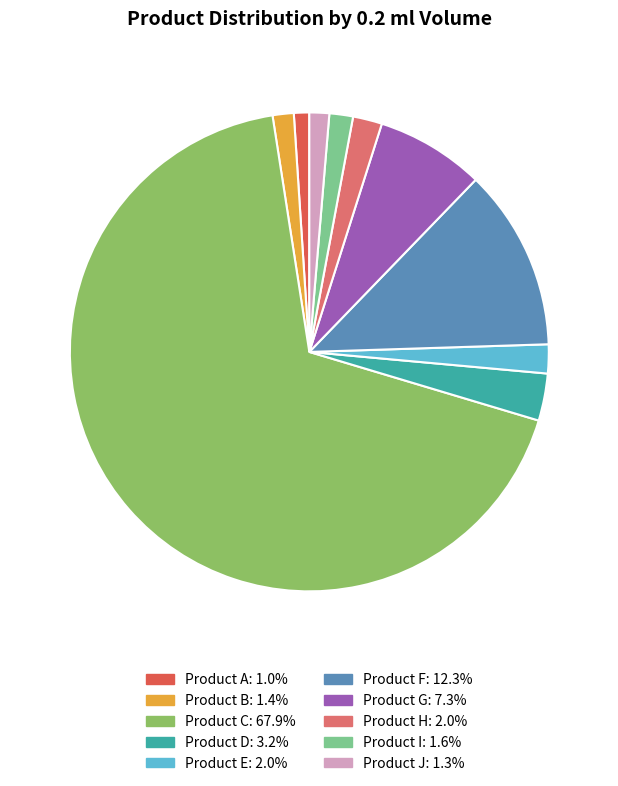

Do Product G and Product A together represent more than half of the pie?

No